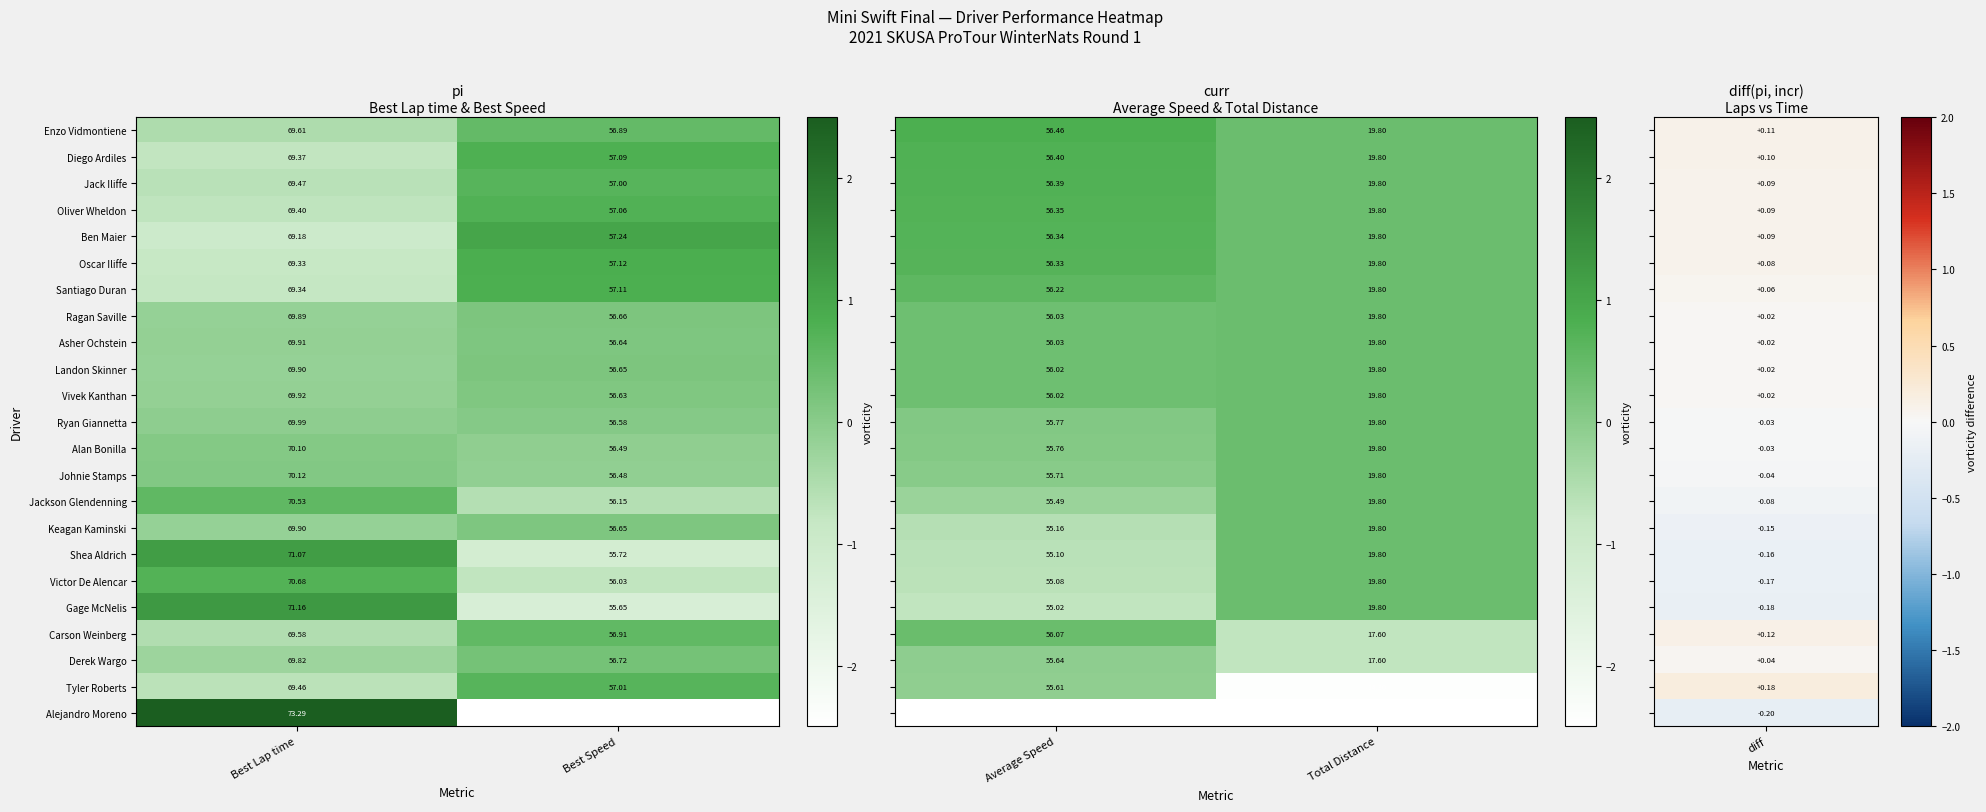

At which label is Ragan Saville closest to 63?

Best Speed